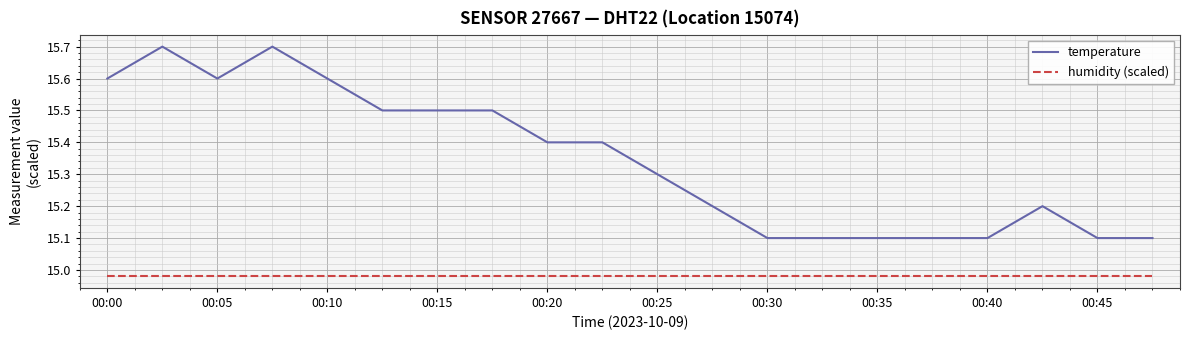

What is the difference between the maximum and minimum values in the temperature series?

0.6